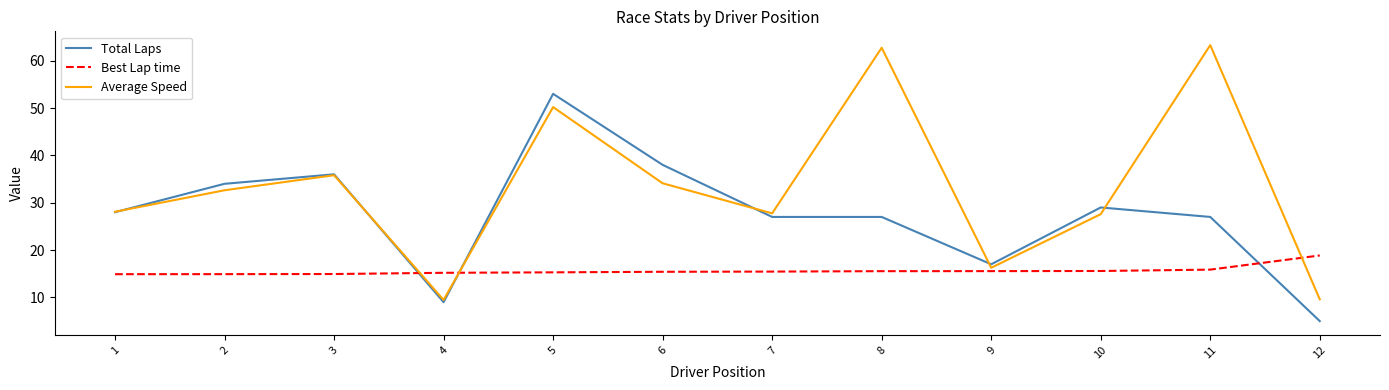

What is the spread (max minus min) of values at 7?

12.3